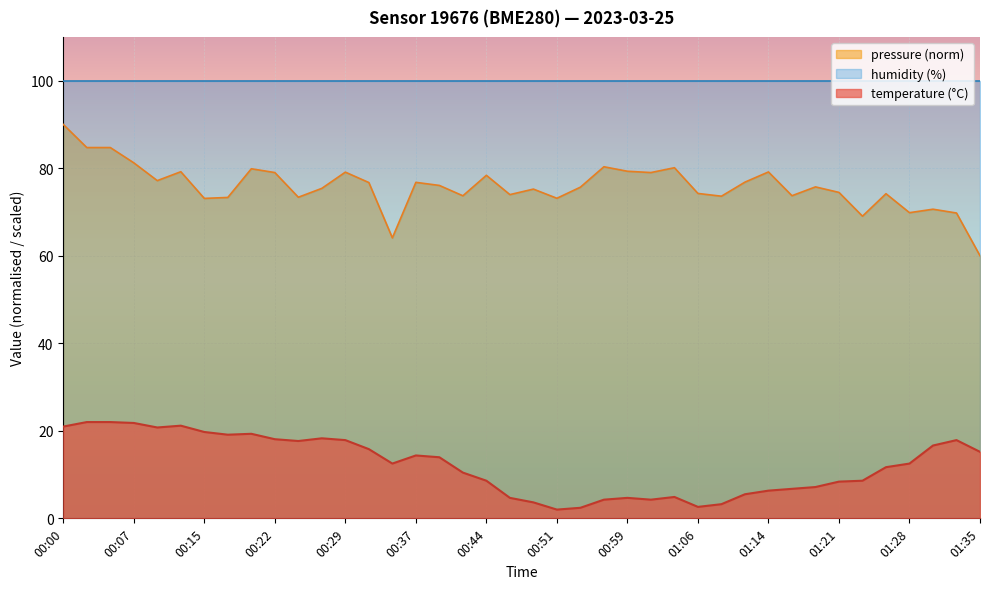

Which category has the highest value in the pressure (norm) series?

00:00